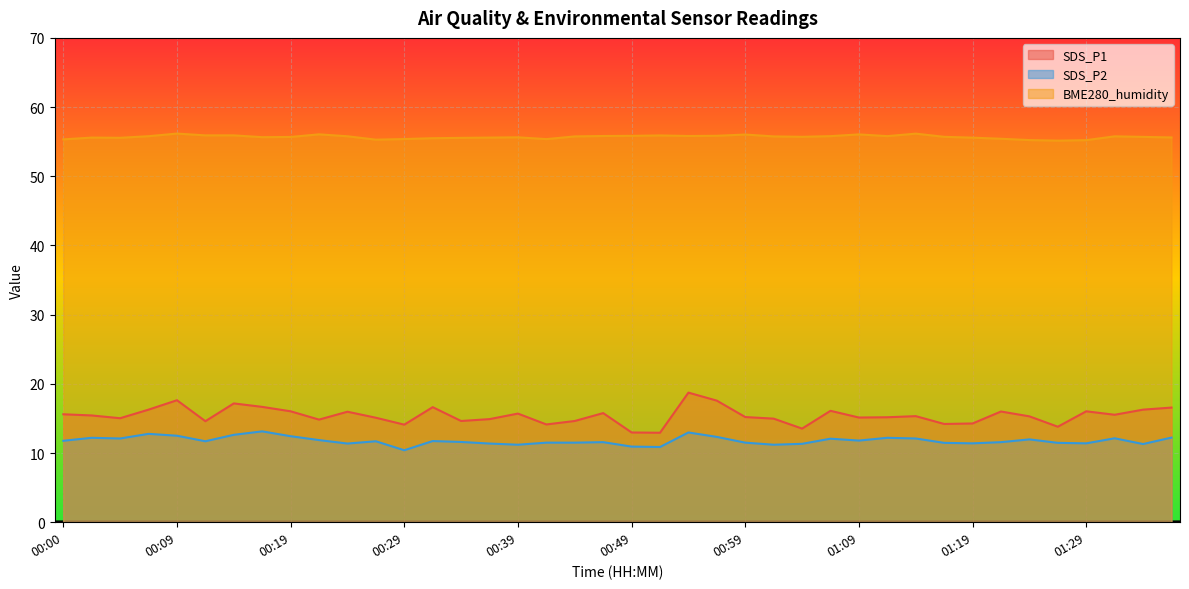

True or false: SDS_P2 and BME280_humidity intersect in this chart.

False